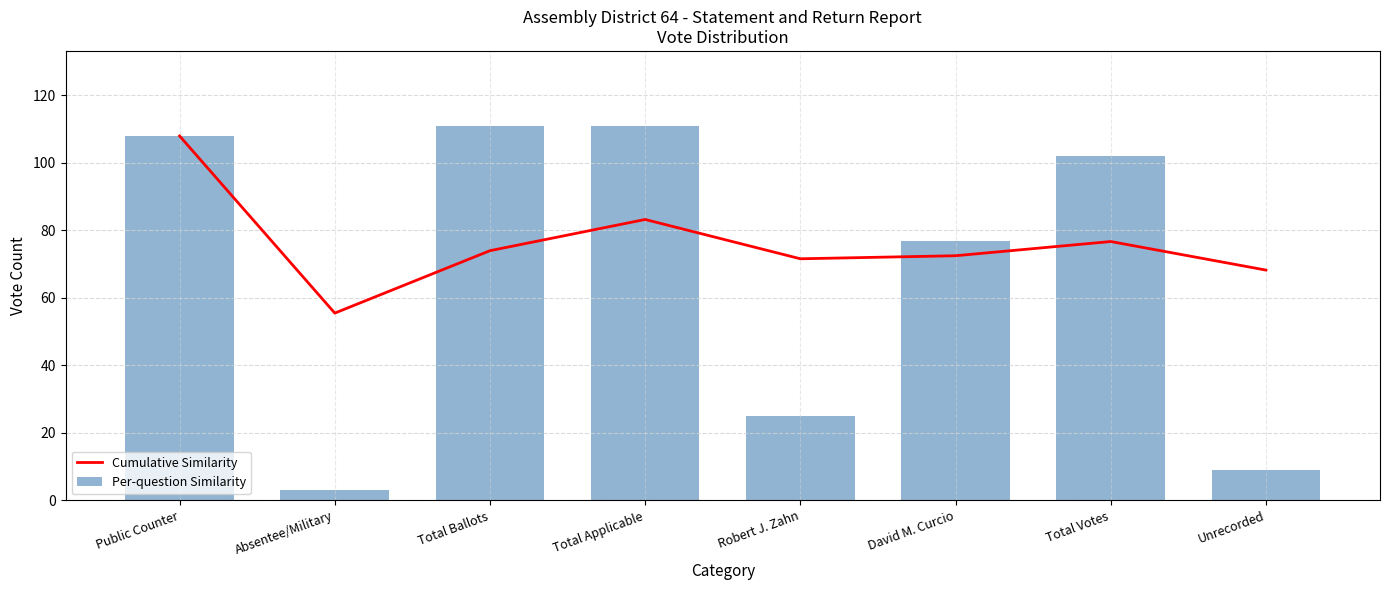

What are all the series names shown in the legend?

Cumulative Similarity, Per-question Similarity